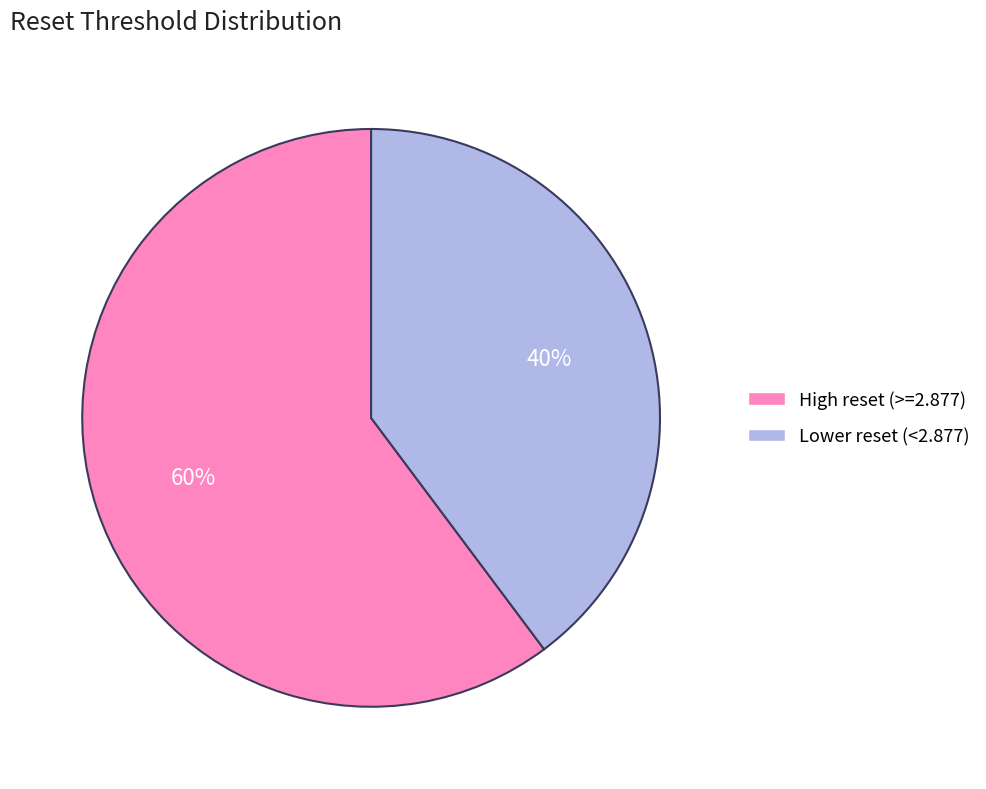

Is the sum of High reset (>=2.877) and Lower reset (<2.877) greater than half?

Yes